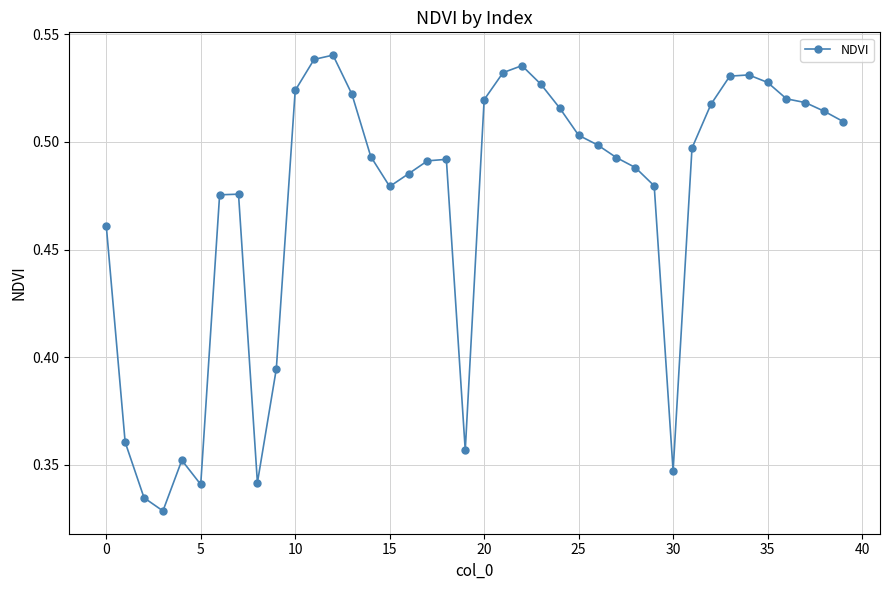

What is the sum of all values?

18.9